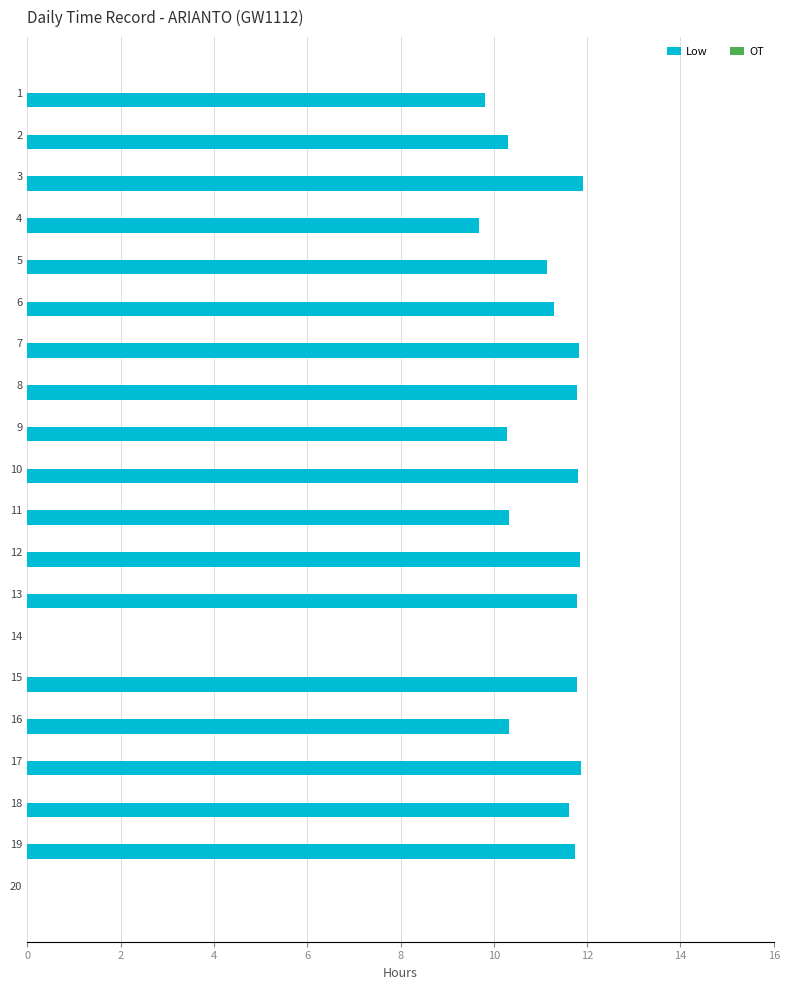

The chart shows a value of 0.0 at 20. True or false?

True